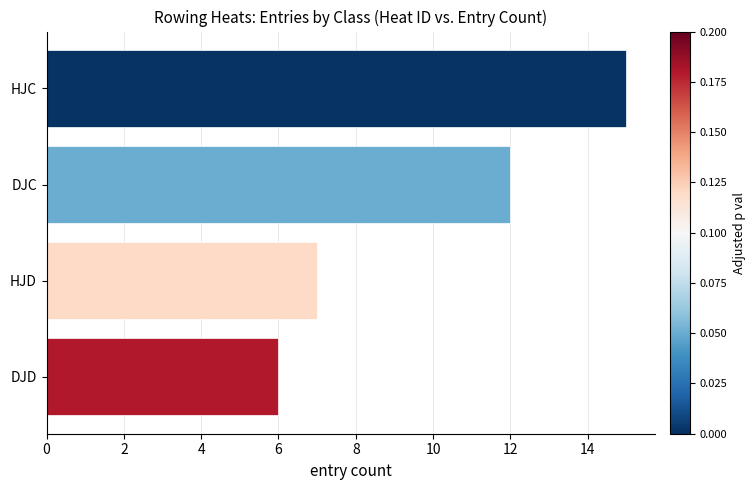

What is the difference between the maximum and minimum values?

9